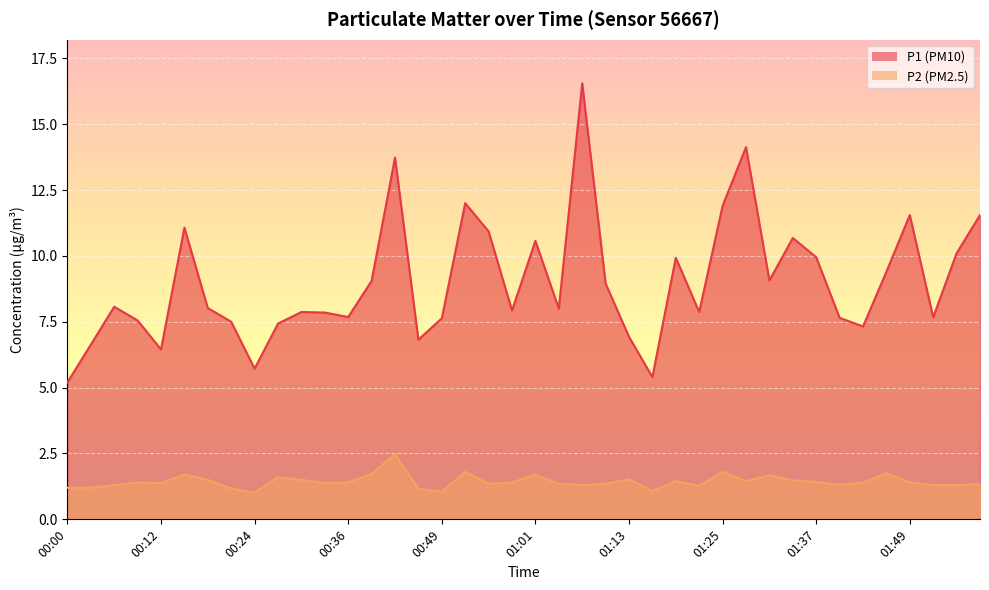

Which series has the largest total across all categories?

P1